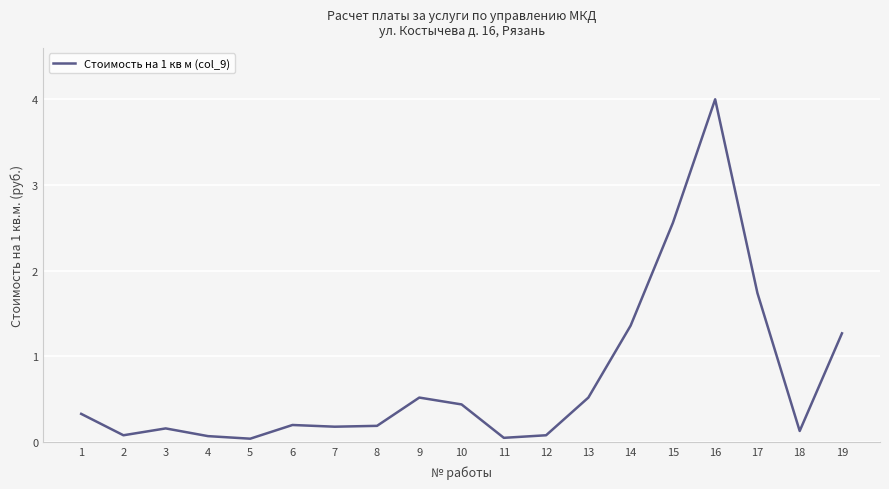

Read the value at 17.

1.7